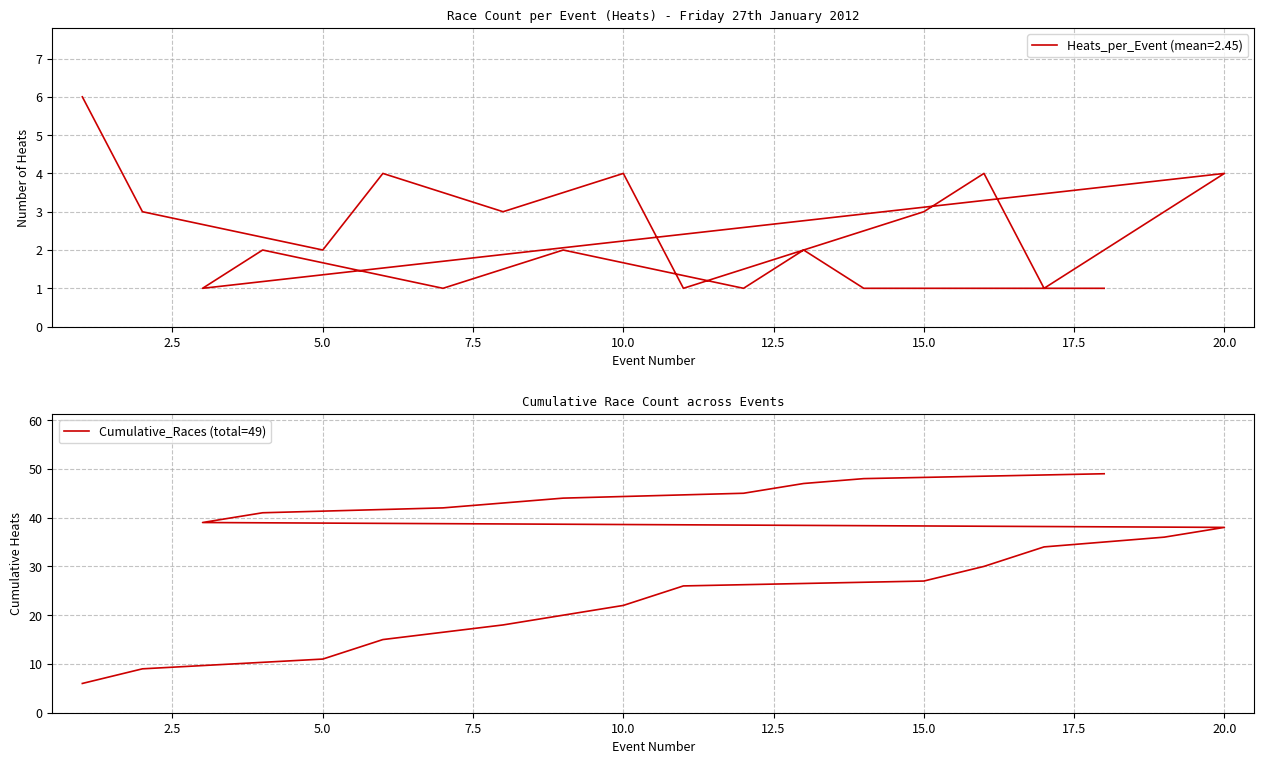

Approximately how many times larger is the value at 12.5 compared to 2.5?

2.4